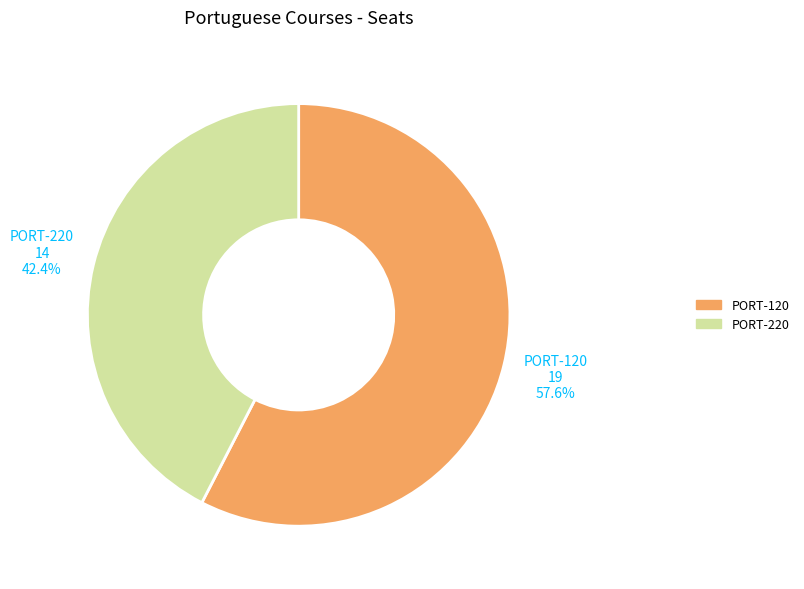

Is it true that PORT-120 is 58% of the pie?

True